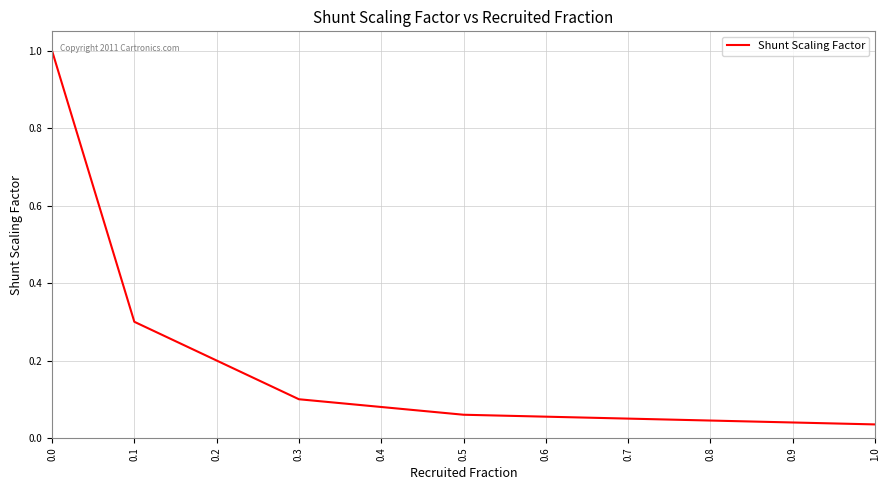

What is the change in value from 0.2 to 0.4?

-0.1